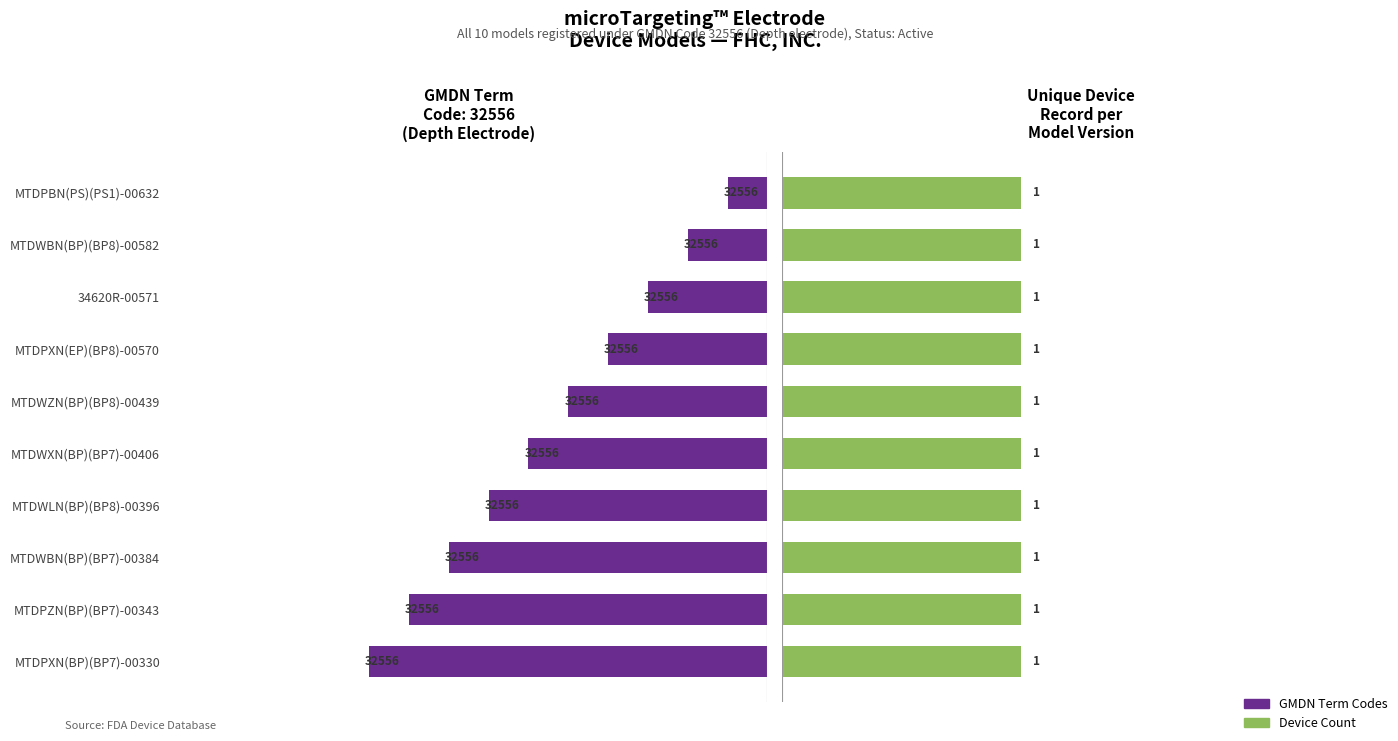

Are the bars horizontal?

Yes